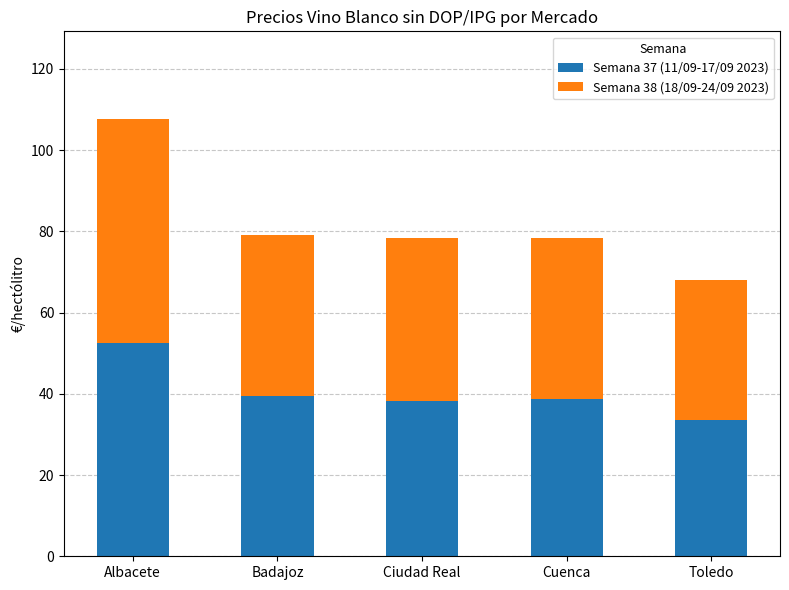

Which category has the highest value in the Semana 37 (11/09-17/09 2023) series?

Albacete